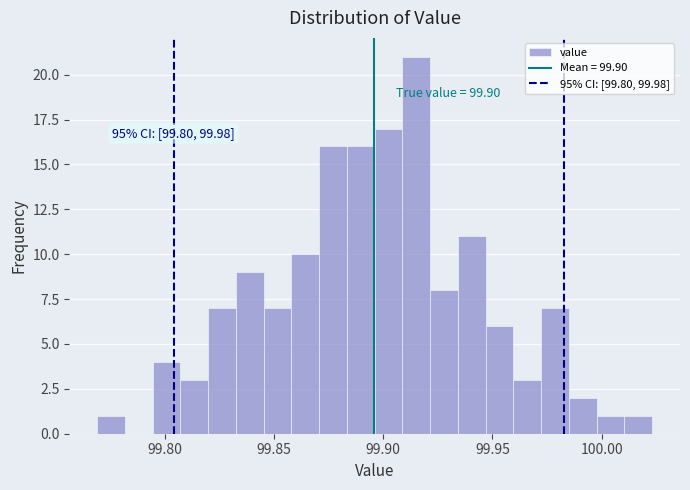

Read against the x-axis, roughly where is the centre of the tallest bar?

99.915